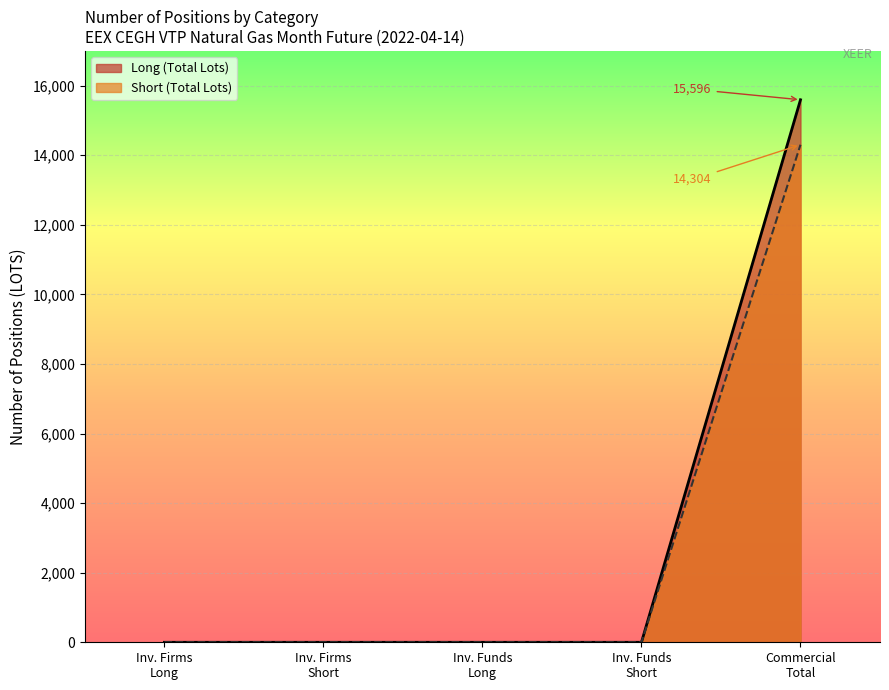

What is the highest value of the Short (Total Lots) series?

14304